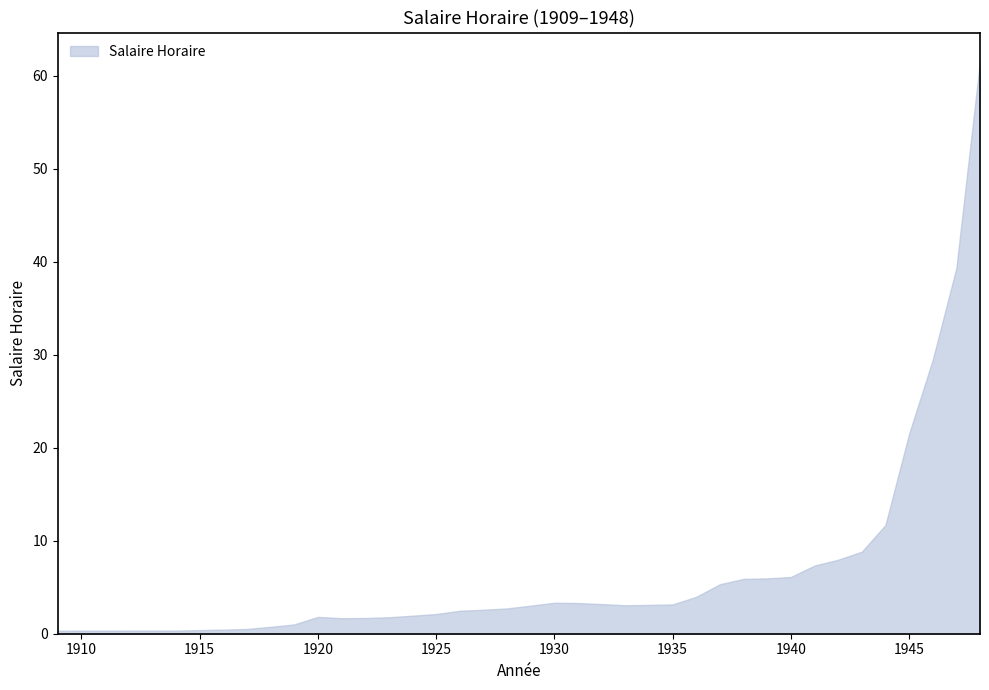

What is the greatest value displayed?

61.6